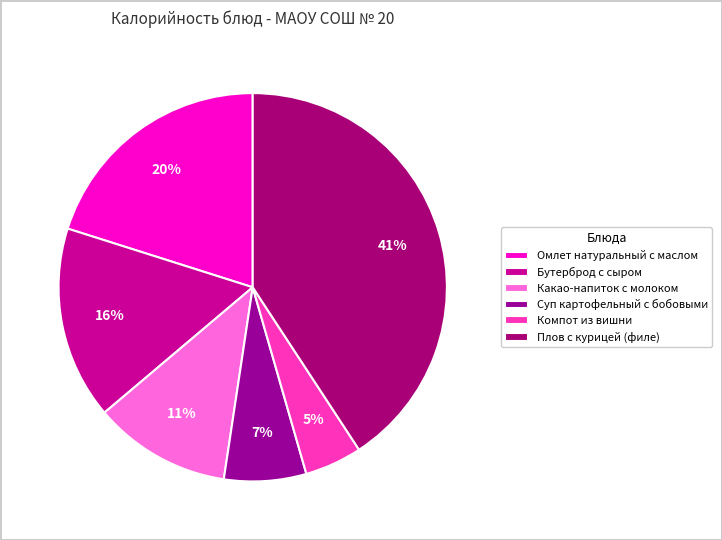

Is Омлет натуральный с маслом the majority of the pie?

No